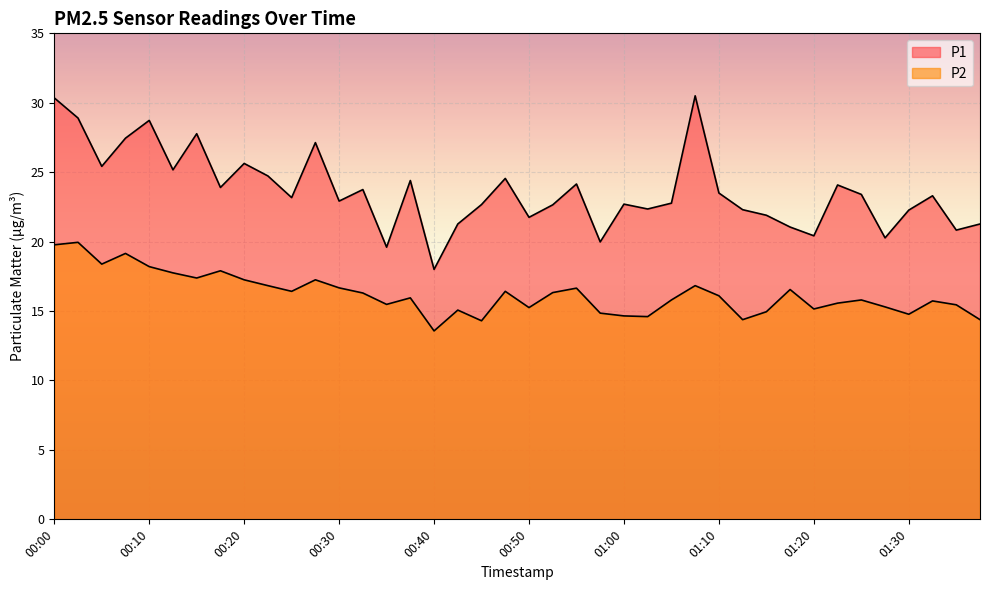

The value of P2 at 00:38 is 4.3. True or false?

False